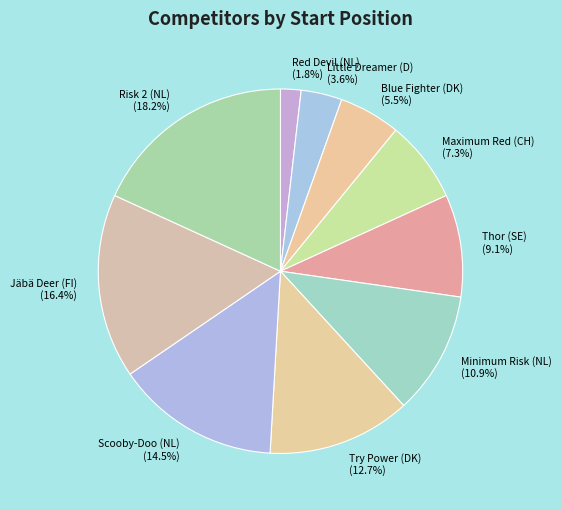

Is Maximum Red (CH) the majority of the pie?

No